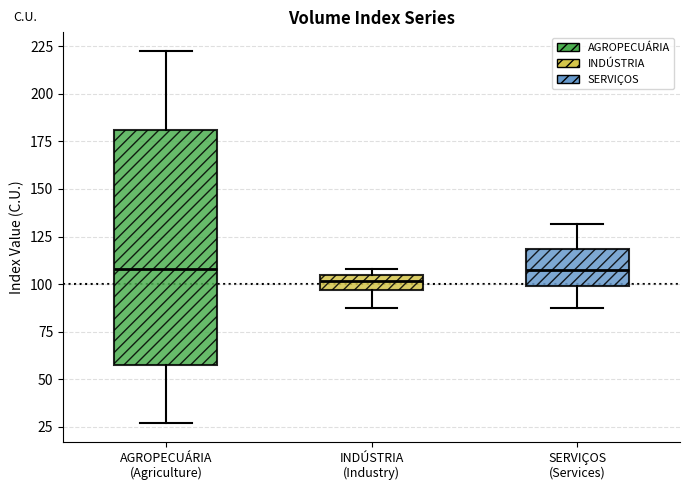

Reading left to right, transcribe this box plot: for each box, give where its median line is, the range the box spans, and where its two whiskers end, as read against the y-axis. The values are not printed on the chart, so give them approximately, as read against the axis.

AGROPECUÁRIA (Agriculture): median 110, box 55 to 180, whiskers 25 to 225
INDÚSTRIA (Industry): median 100, box 95 to 105, whiskers 85 to 110
SERVIÇOS (Services): median 110, box 100 to 120, whiskers 85 to 130